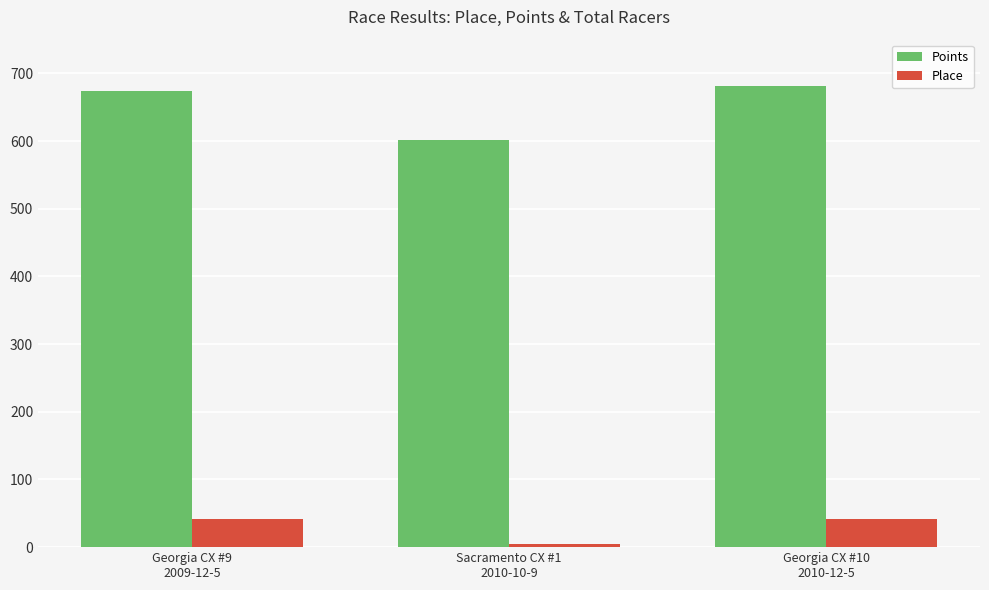

What is the difference between the maximum and minimum values in the Points series?

80.4